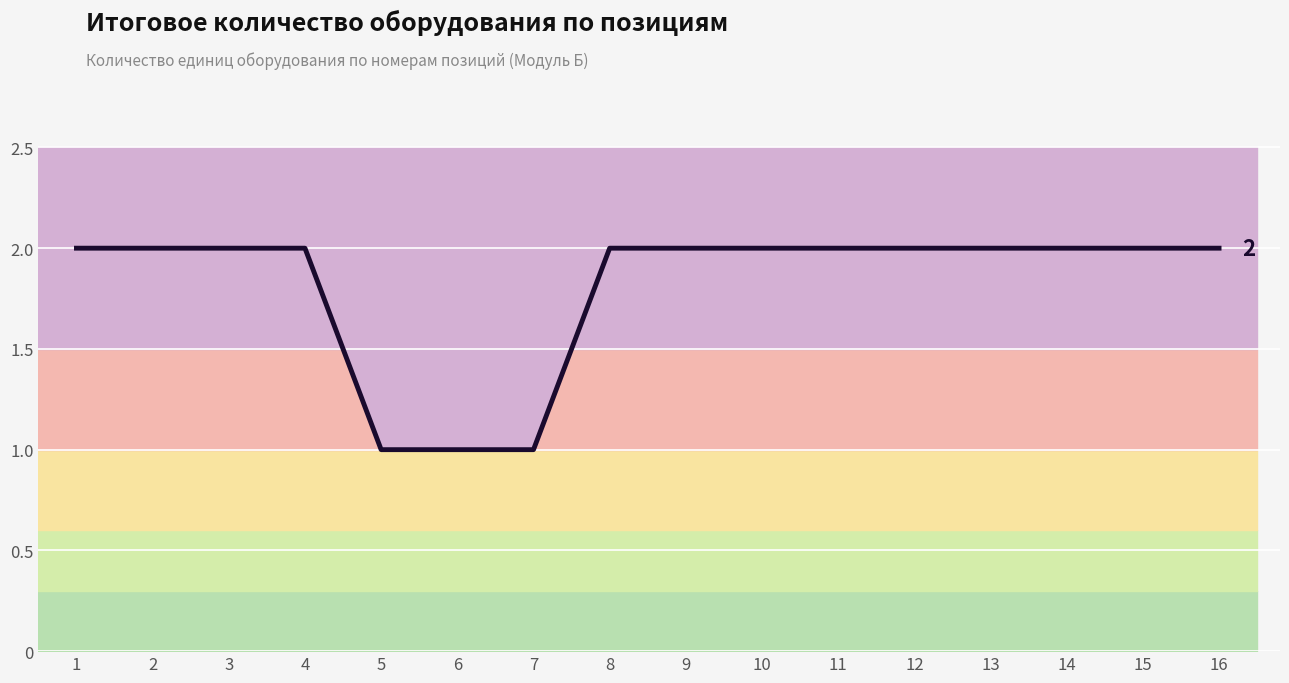

Does the chart display data point markers on the line(s)?

No